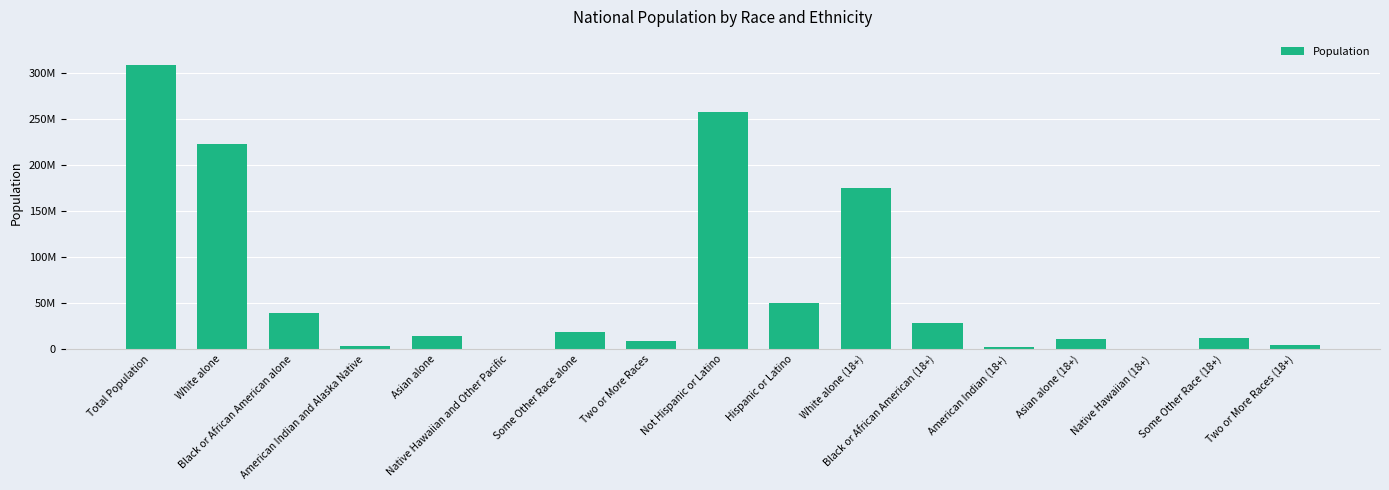

What is the change in value from Native Hawaiian and Other Pacific to American Indian (18+)?

+1503863